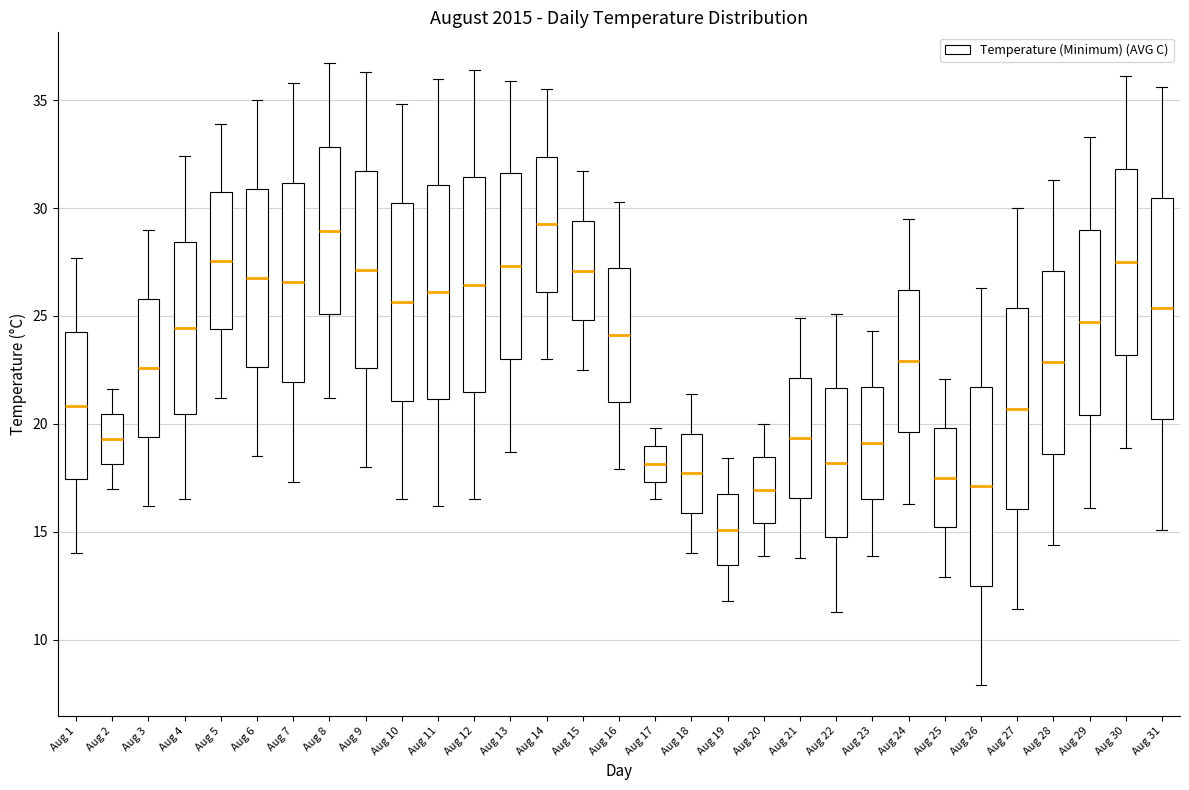

Where does the upper whisker of the box for Aug 24 end on the y-axis? The values are not printed on the chart, so give them approximately, as read against the axis.

29.5